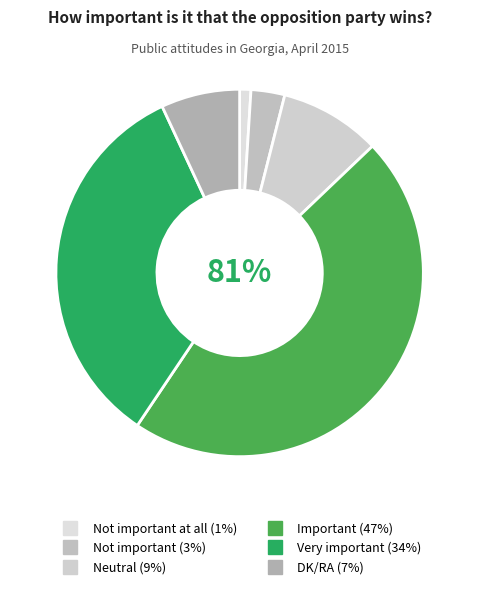

Is there any slice that represents more than half of the pie?

No